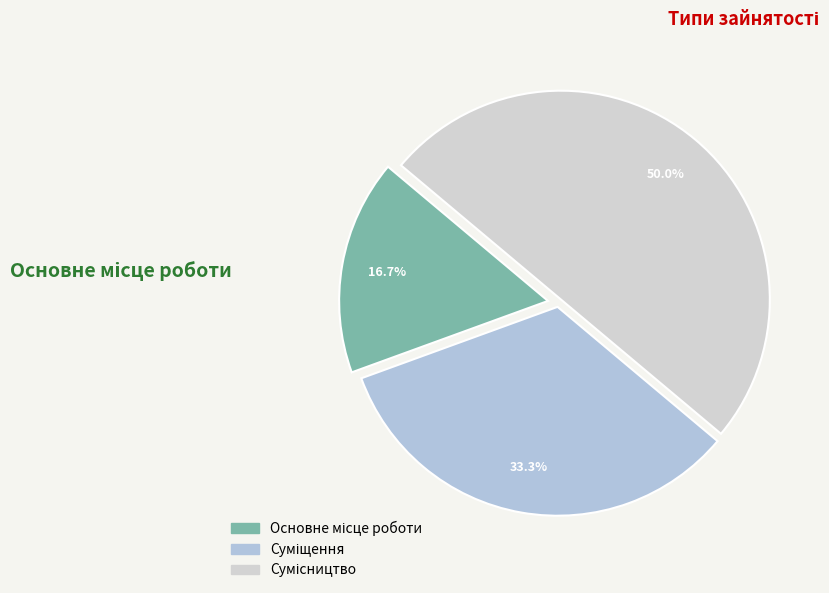

To the nearest percent, what portion does Суміщення represent?

33%